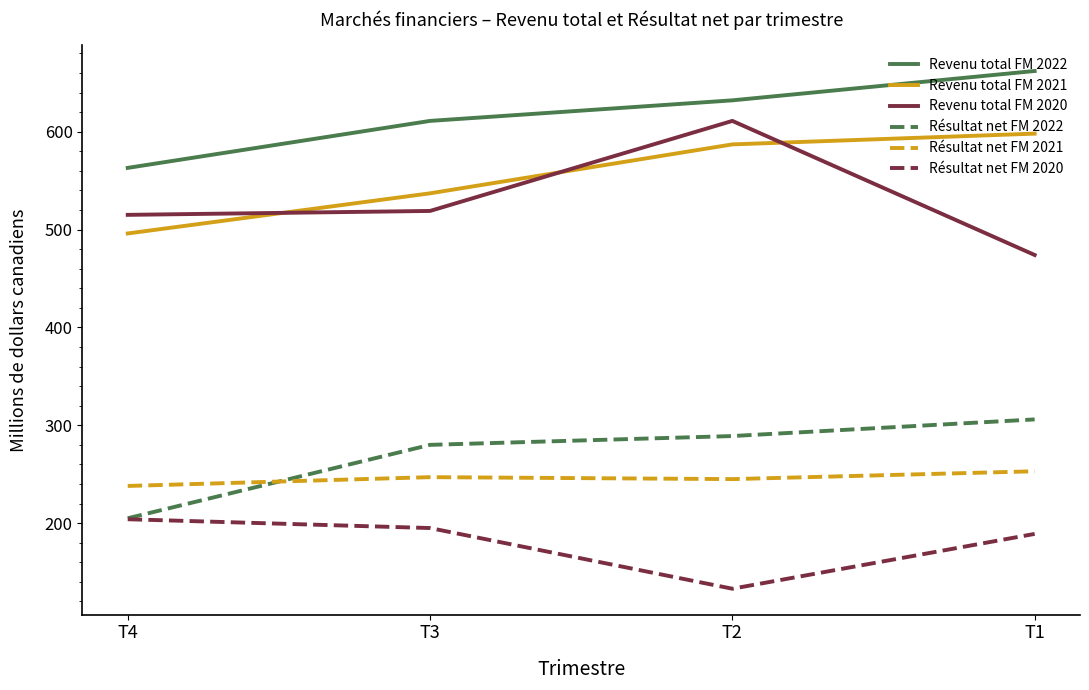

What is the difference between the second highest and minimum values in the Résultat net FM 2021 series?

9